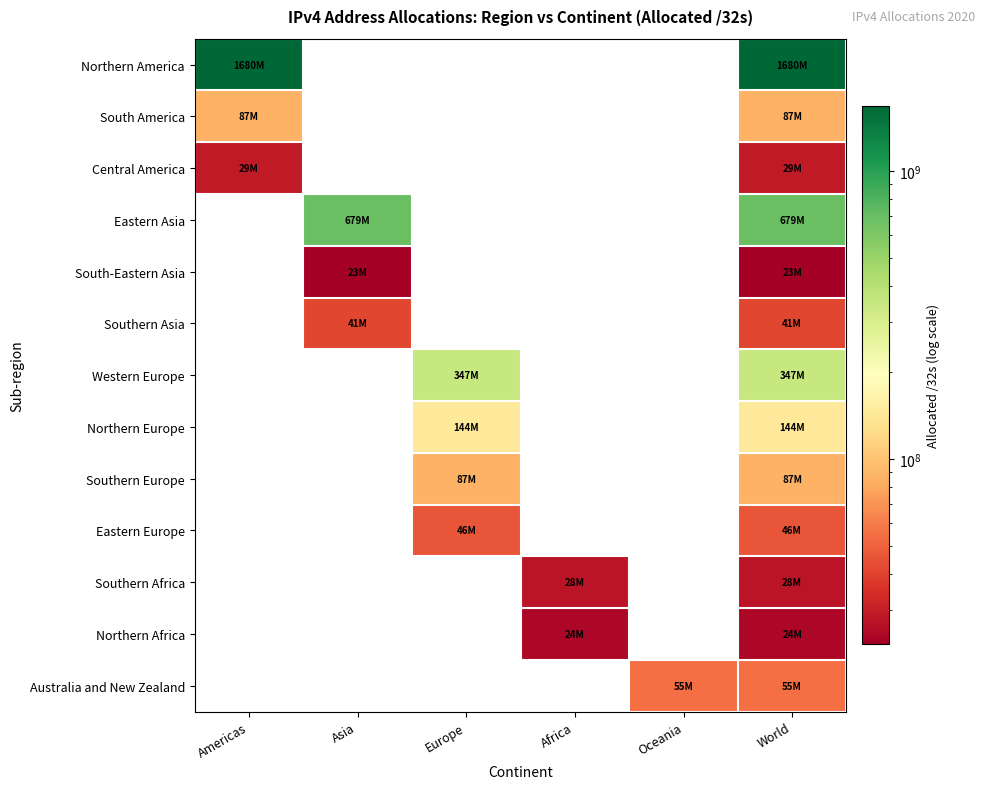

Which series has the largest total across all categories?

Northern America